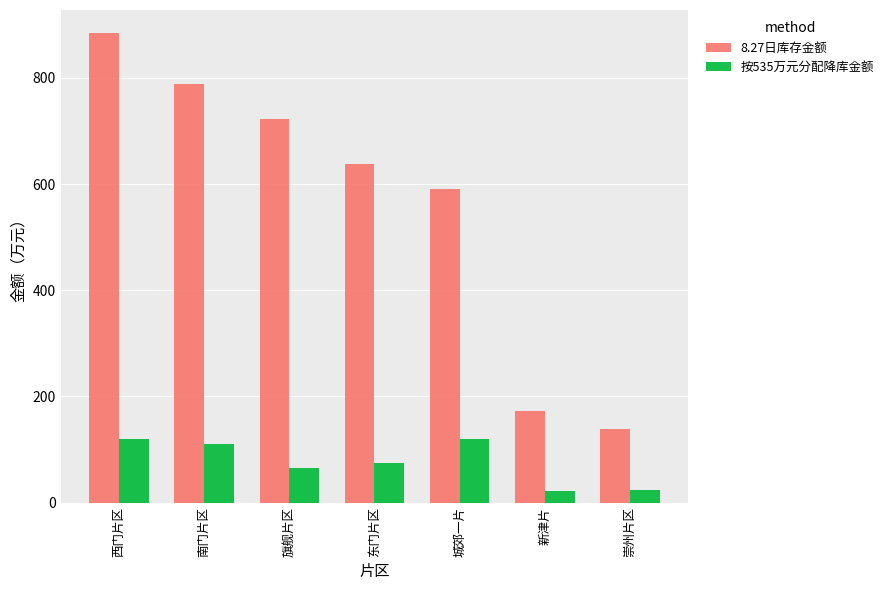

At which category is the sum across all series the highest?

西门片区